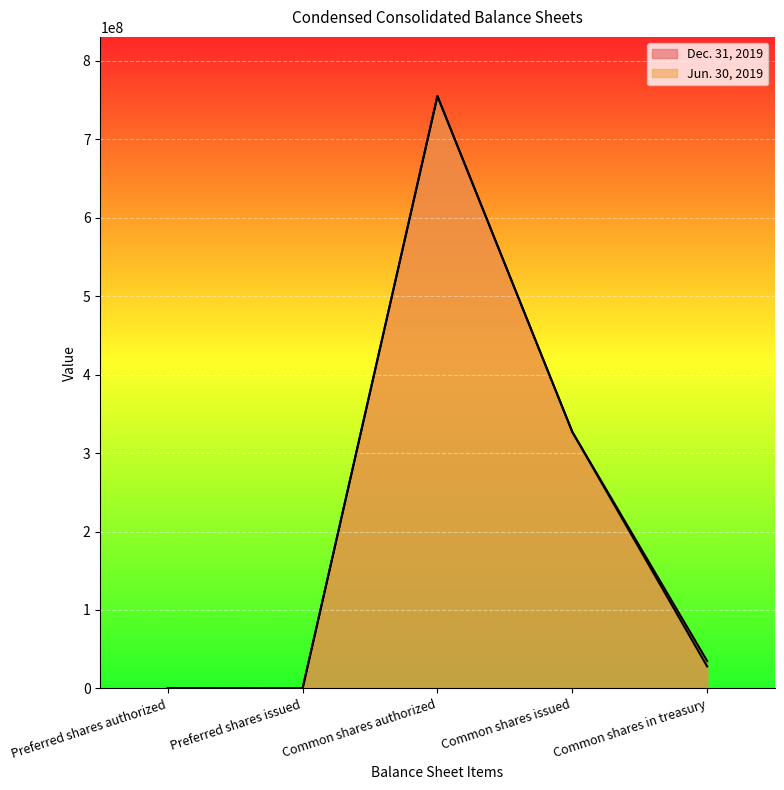

True or false: Dec. 31, 2019 and Jun. 30, 2019 cross at least once.

False